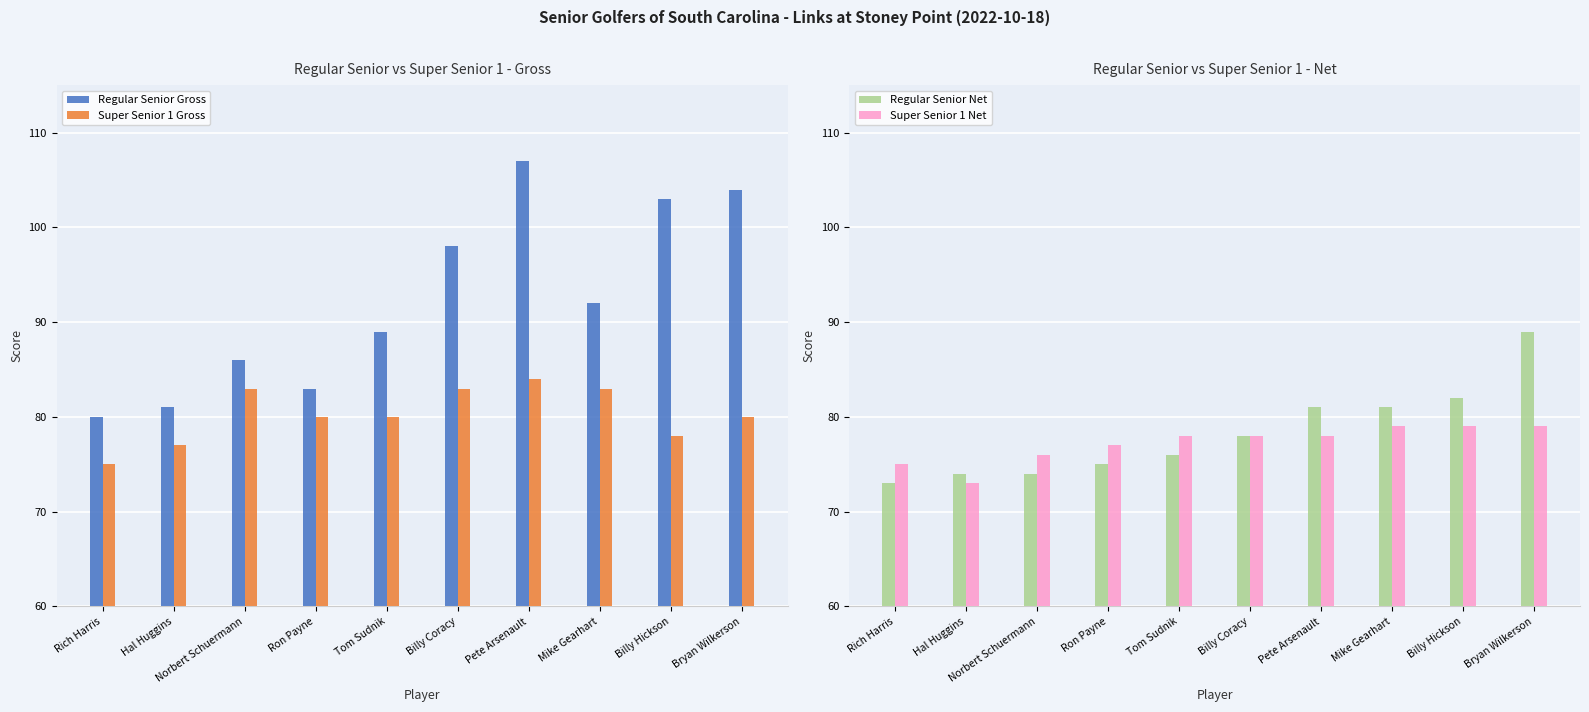

Which series has the largest total across all categories?

Regular Senior Gross